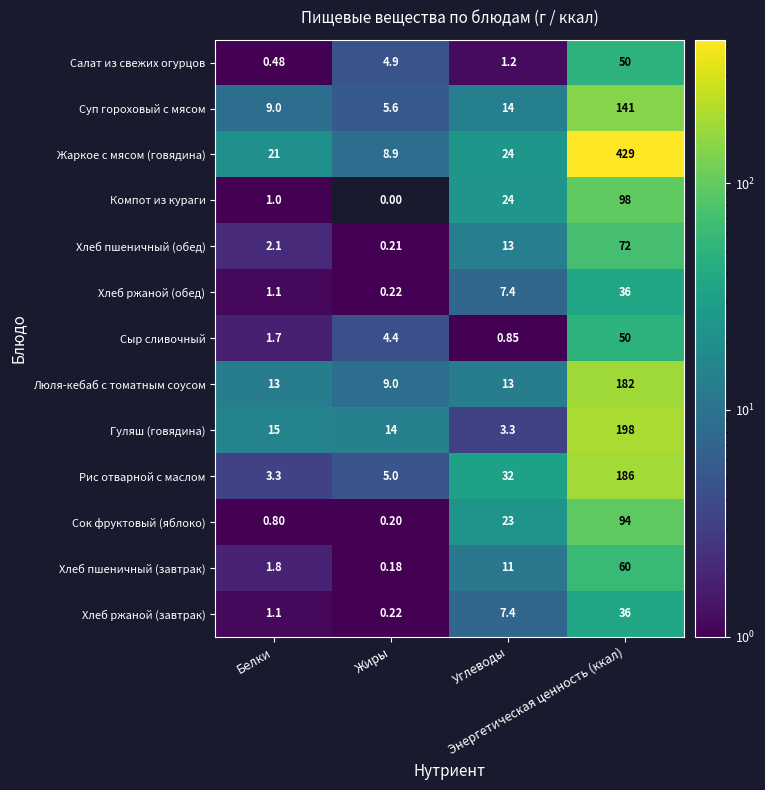

Which series has the largest total across all categories?

Жаркое с мясом (говядина)